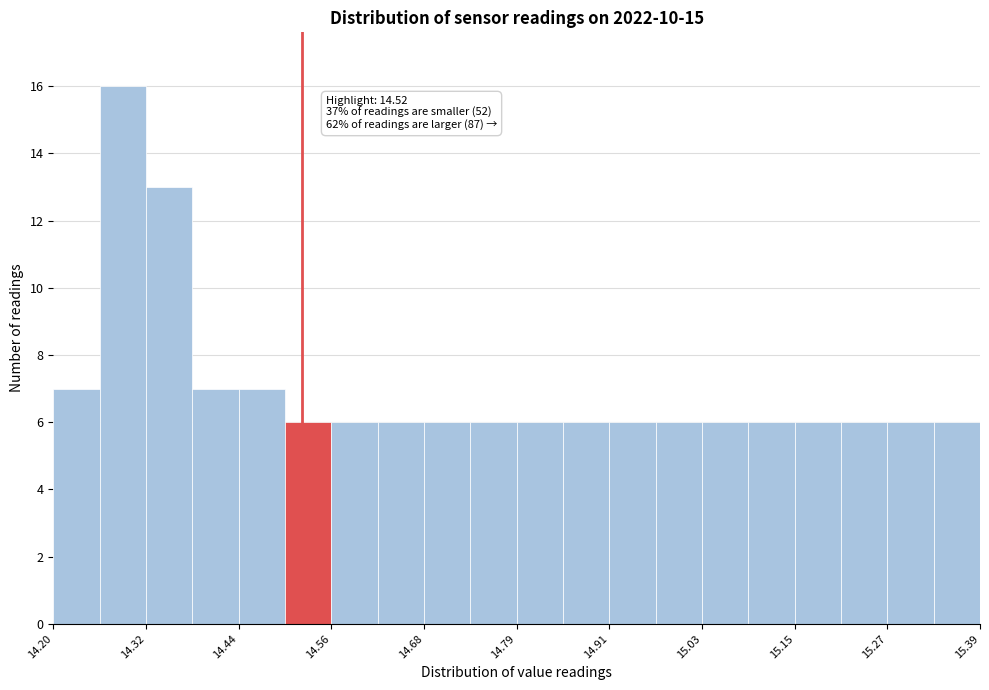

Read against the x-axis, roughly where is the centre of the tallest bar?

14.28